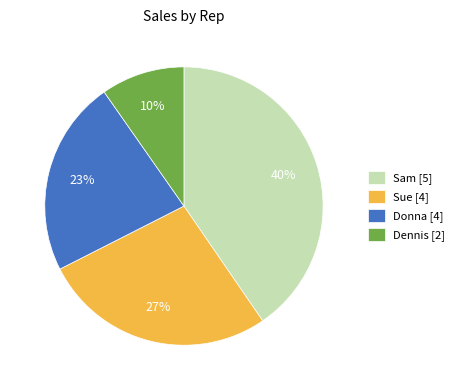

Between Dennis [2] and Sue [4], which is larger?

Sue [4]